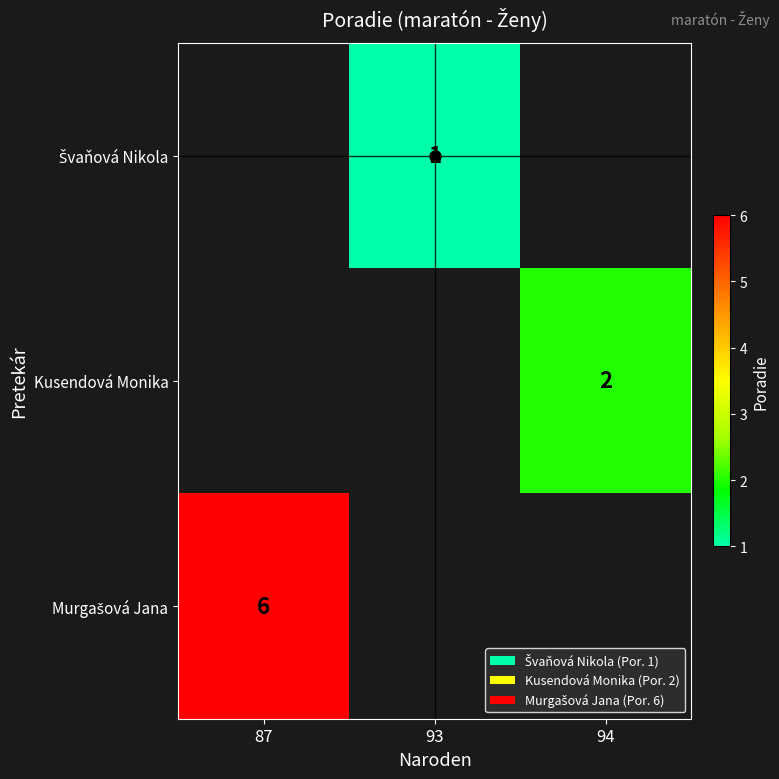

The value of Kusendová Monika at 94 is 1. True or false?

False